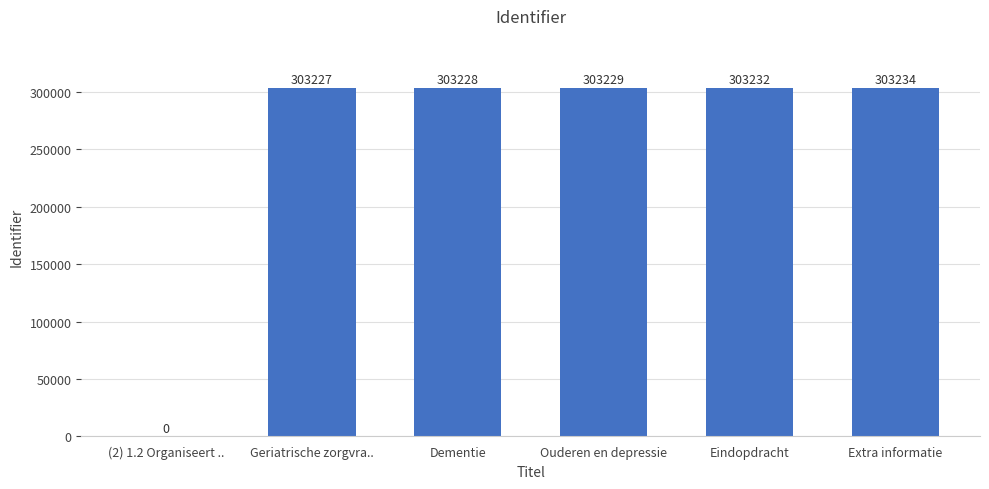

How many categories are shown in the chart?

6